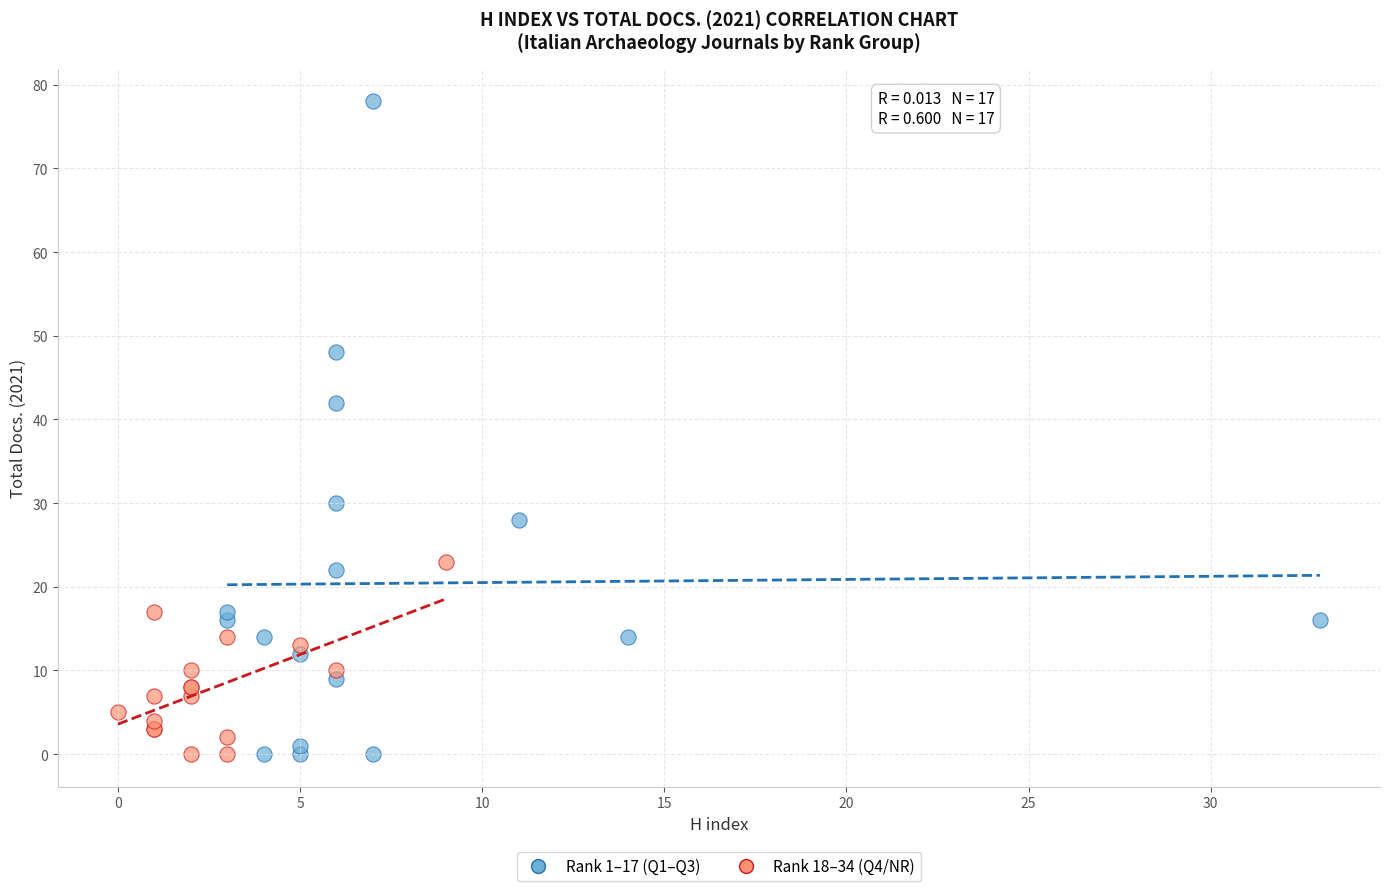

Which series has the largest Y range (max minus min)?

Rank 1–17 (Q1–Q3)